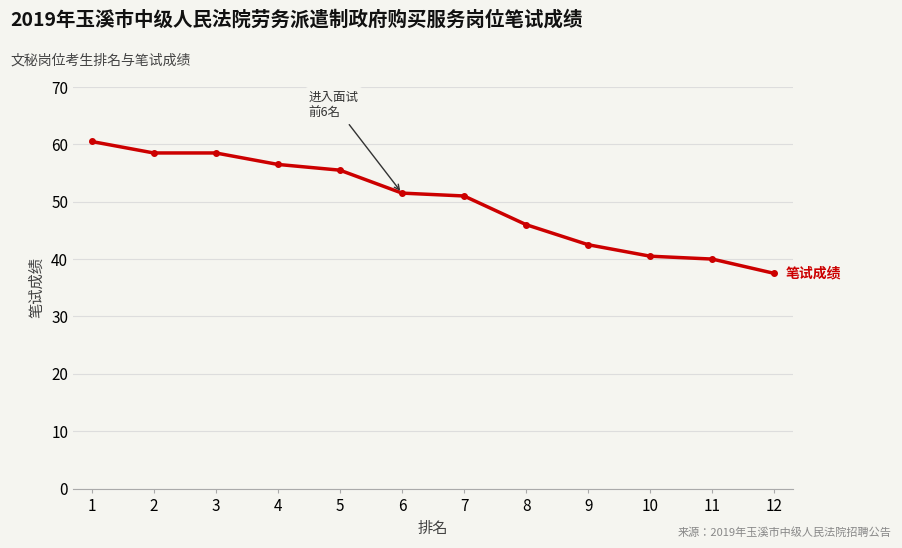

What is the change in value from 5 to 9?

-13.0